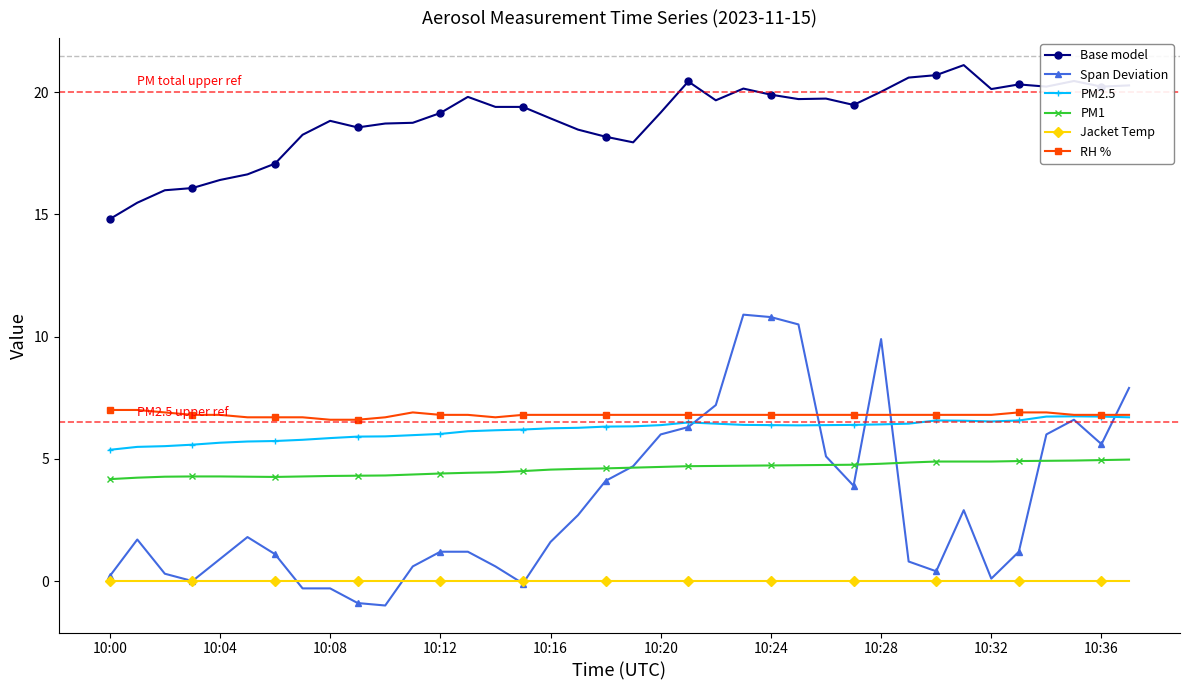

What is the minimum value for Base model?

14.8